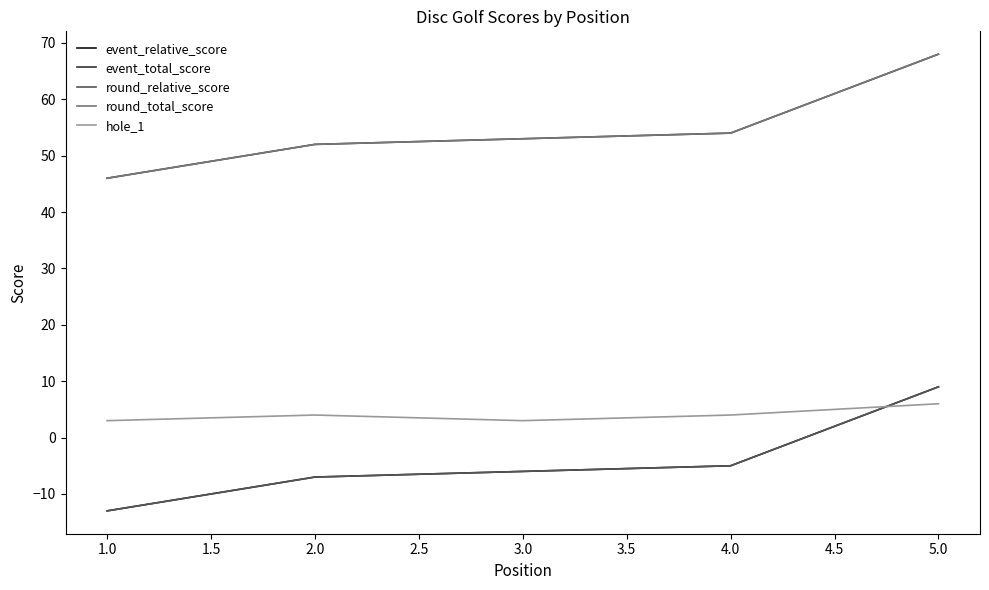

Is this an area chart (filled region under the line)?

No